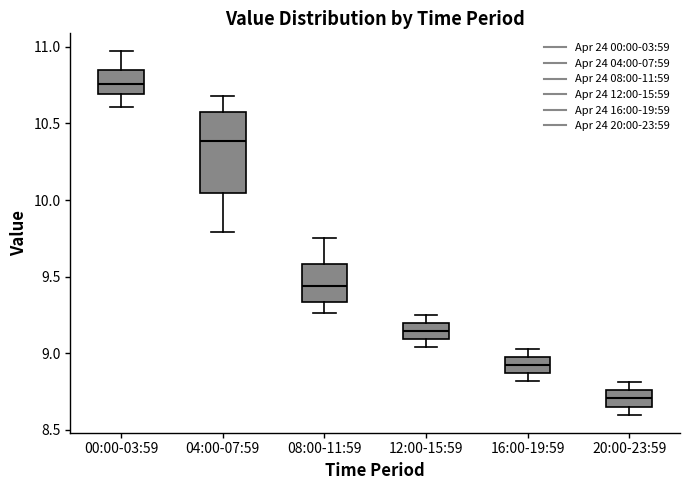

Reading left to right, transcribe this box plot: for each box, give where its median line is, the range the box spans, and where its two whiskers end, as read against the y-axis. The values are not printed on the chart, so give them approximately, as read against the axis.

00:00-03:59: median 10.75, box 10.70 to 10.85, whiskers 10.60 to 10.95
04:00-07:59: median 10.40, box 10.05 to 10.60, whiskers 9.80 to 10.70
08:00-11:59: median 9.45, box 9.35 to 9.60, whiskers 9.25 to 9.75
12:00-15:59: median 9.15, box 9.10 to 9.20, whiskers 9.05 to 9.25
16:00-19:59: median 8.95, box 8.85 to 9.00, whiskers 8.80 to 9.05
20:00-23:59: median 8.70, box 8.65 to 8.75, whiskers 8.60 to 8.80